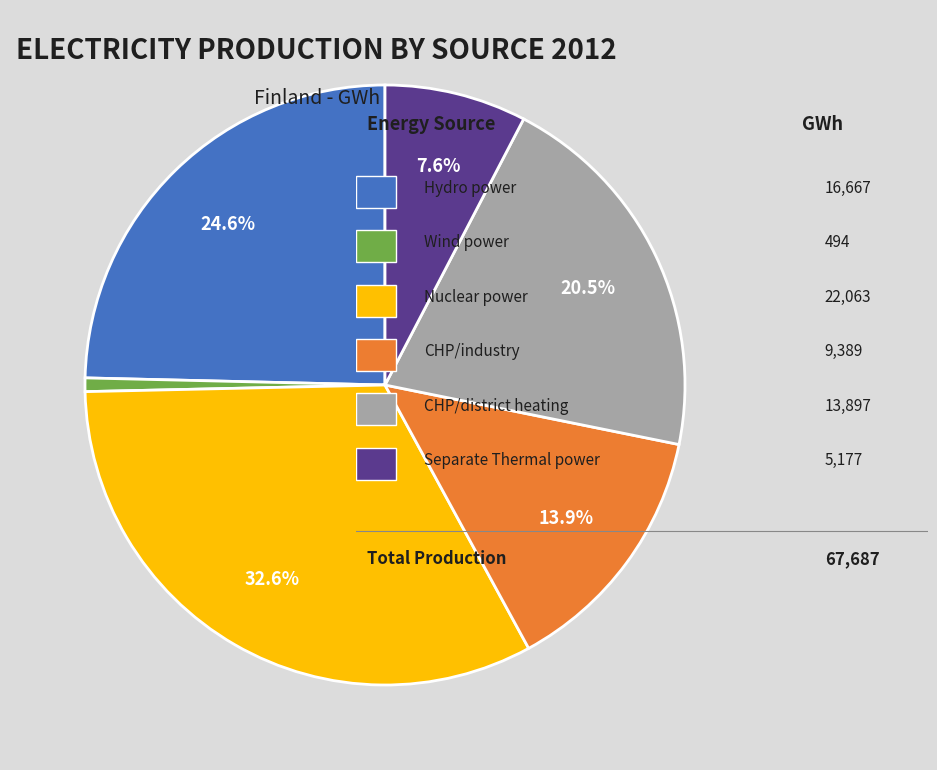

Is there any slice that represents more than half of the pie?

No